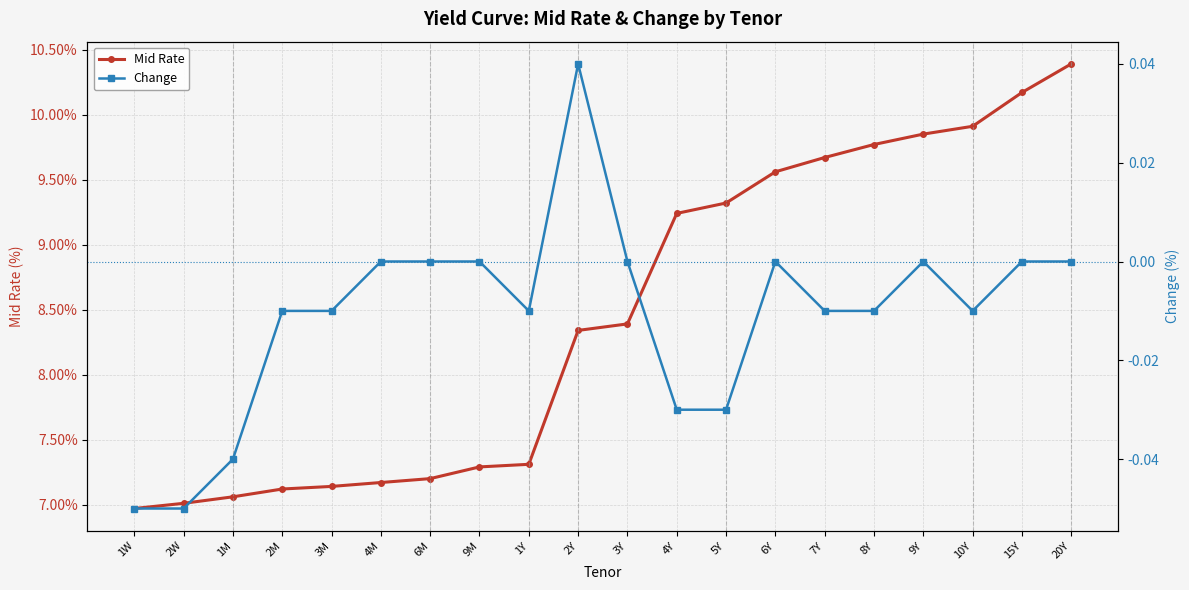

At 8Y, list the series in order from largest to smallest.

Mid Rate, Change